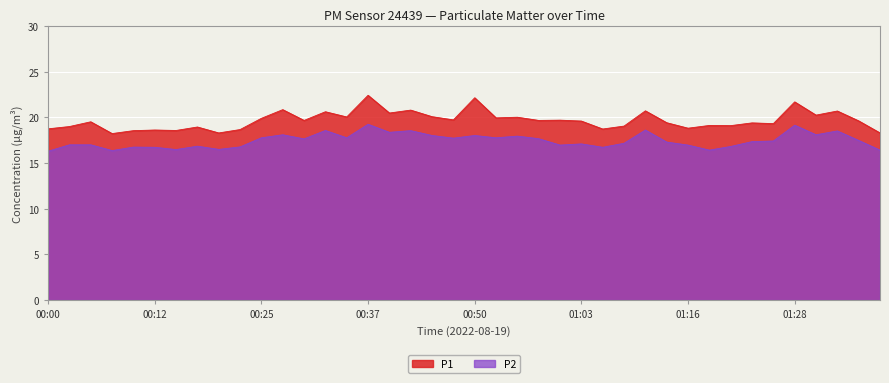

What is the spread (max minus min) of values at 01:10?

2.1